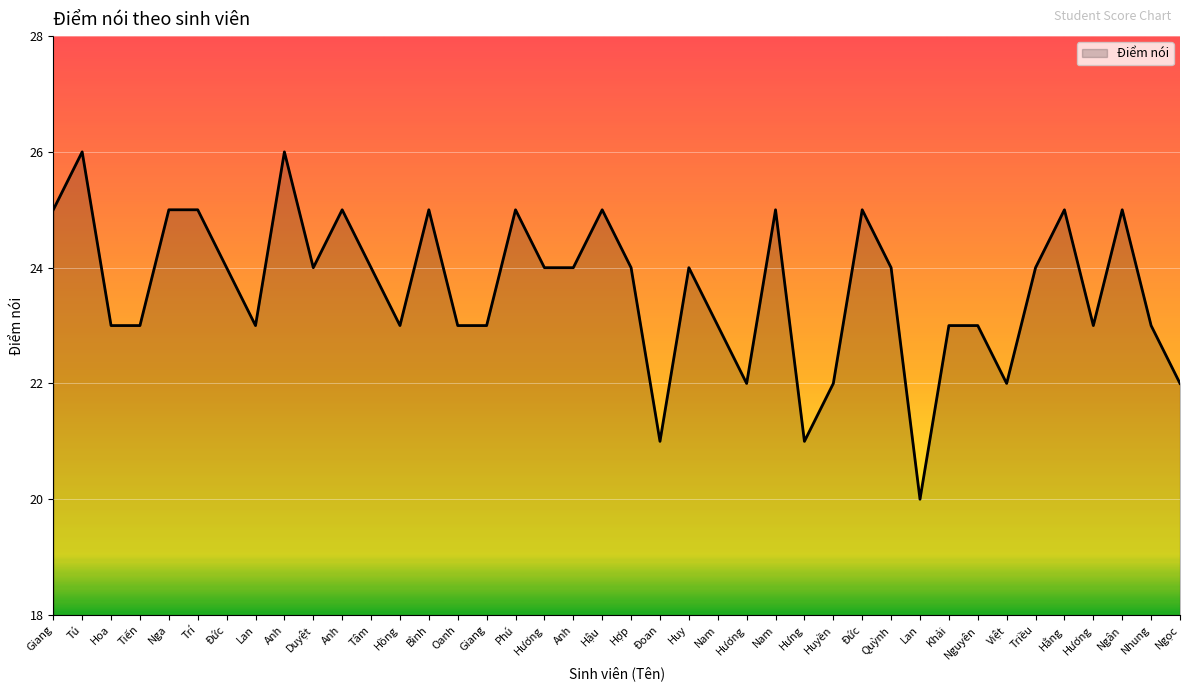

Is this an area chart (filled region under the line)?

Yes